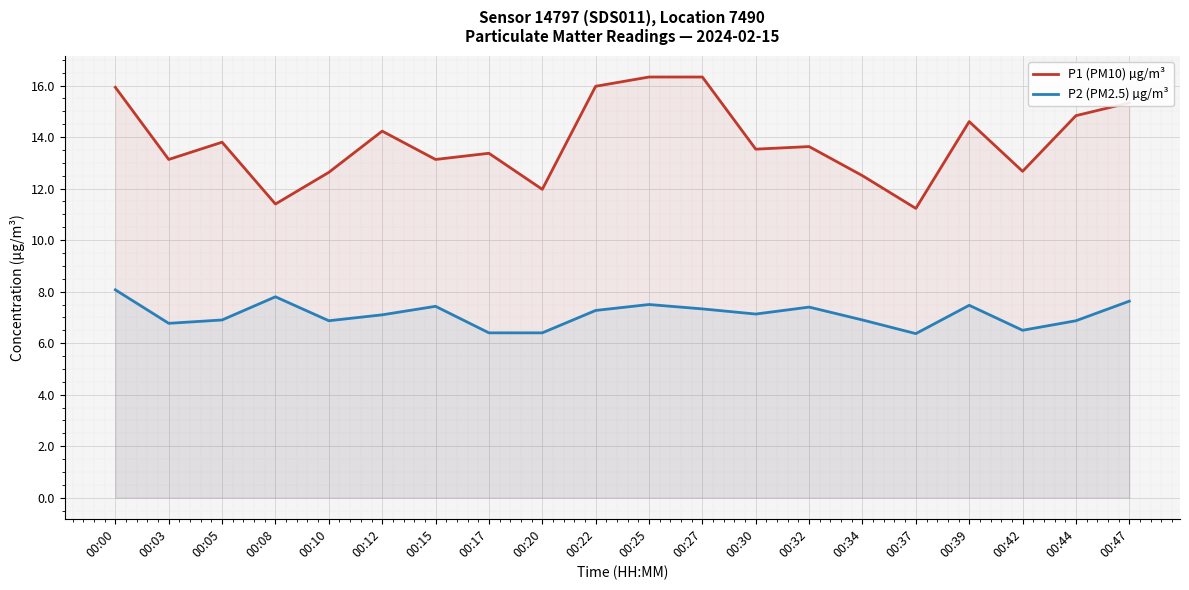

At 00:12, list the series in order from smallest to largest.

P2 (PM2.5) µg/m³, P1 (PM10) µg/m³